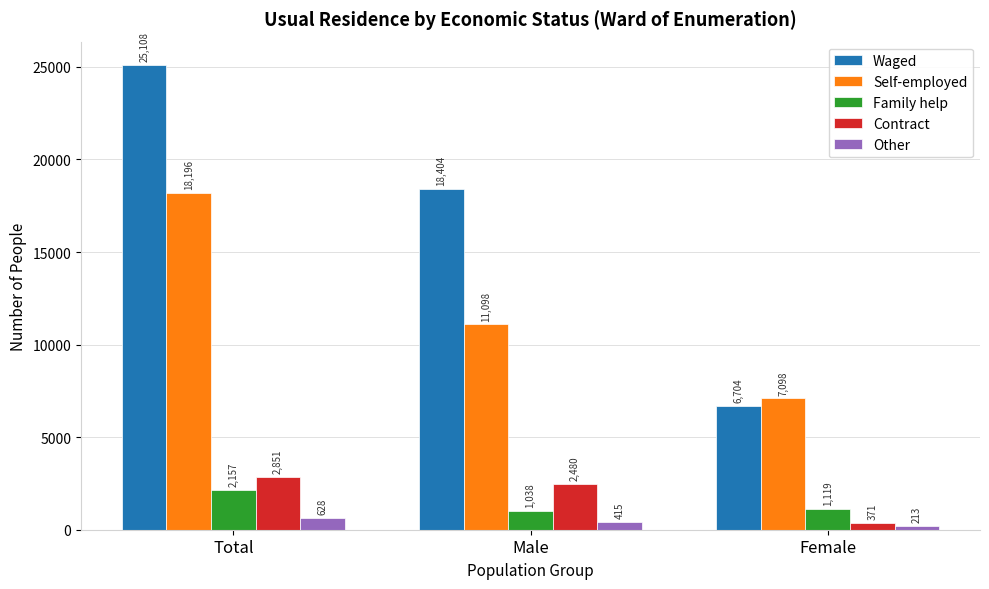

Which series has the widest spread of values?

Waged